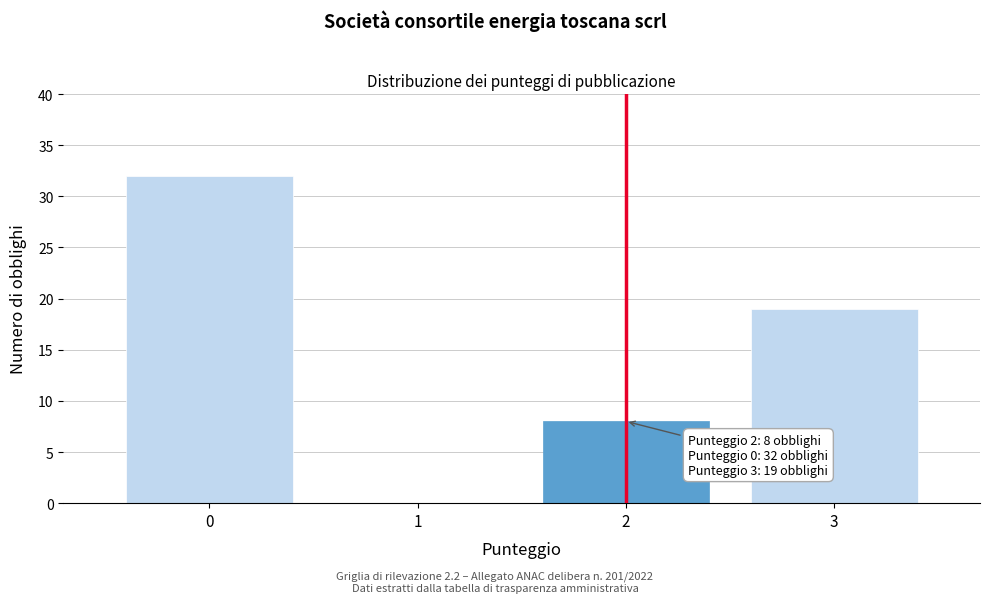

Which range on the x-axis has the tallest bar?

-0.5 to 0.5